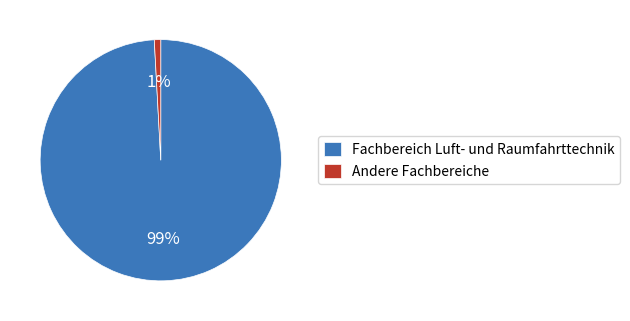

True or false: Fachbereich Luft- und Raumfahrttechnik accounts for 99% of the total.

True